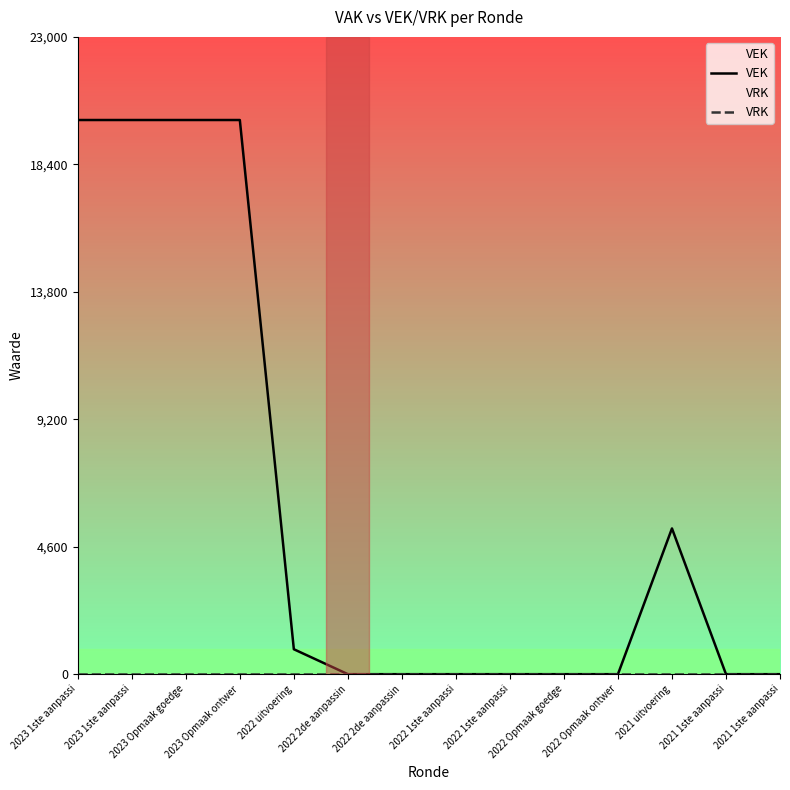

Is this an area chart (filled region under the line)?

No